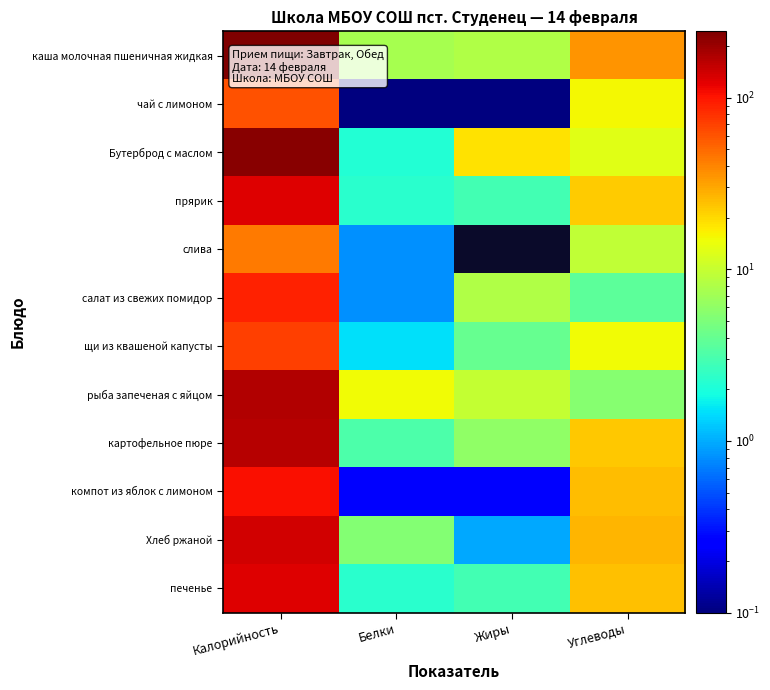

Between Жиры and Калорийность, which is larger?

Калорийность